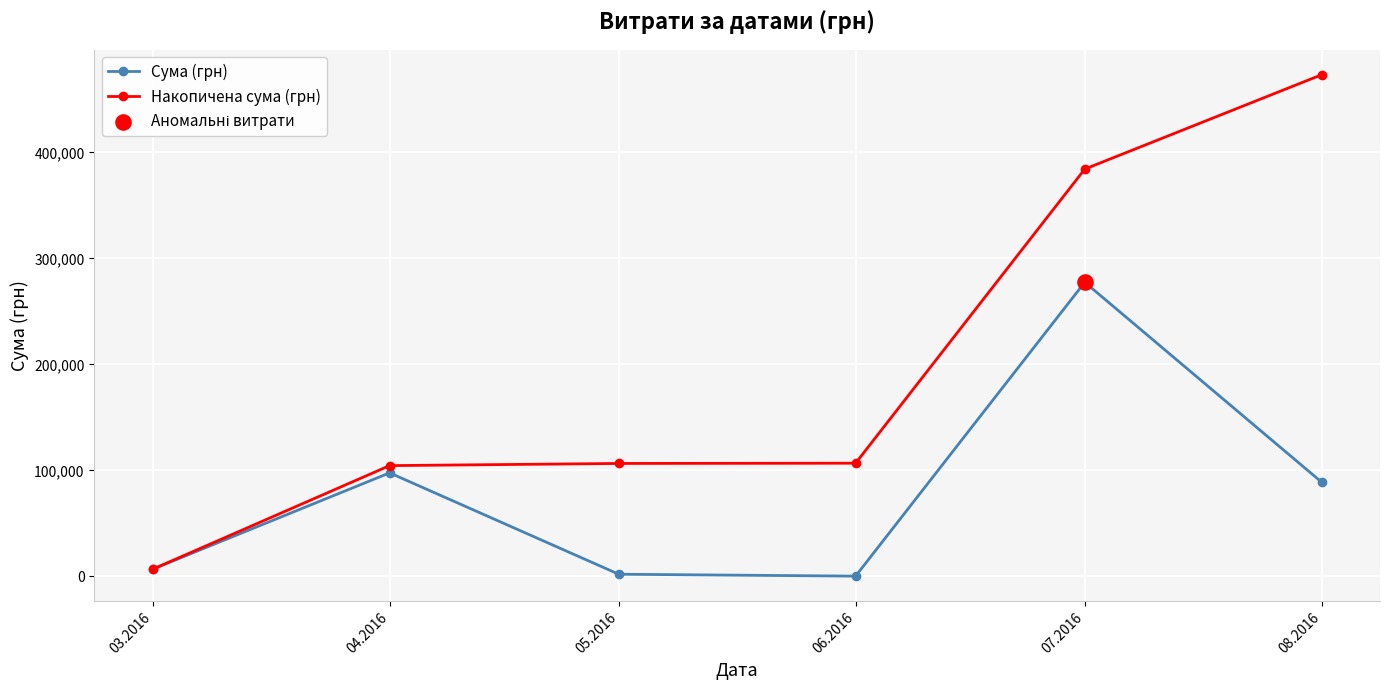

Which series has the largest total across all categories?

Накопичена сума (грн)